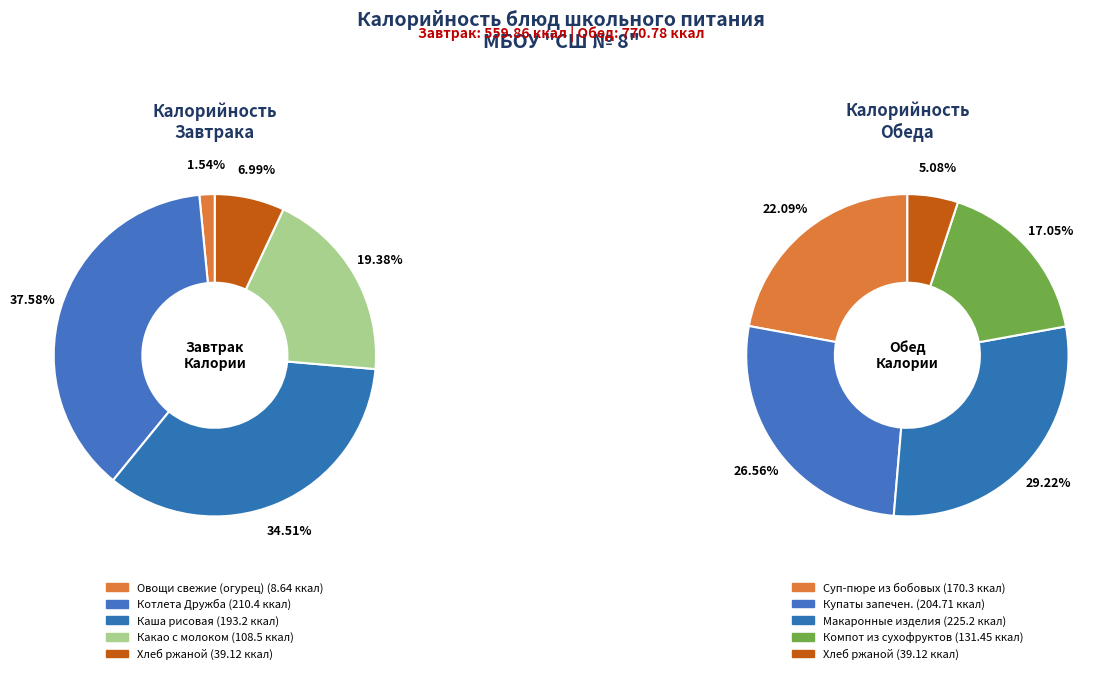

Do Котлета Дружба and Макаронные изделия together represent more than half of the pie?

No